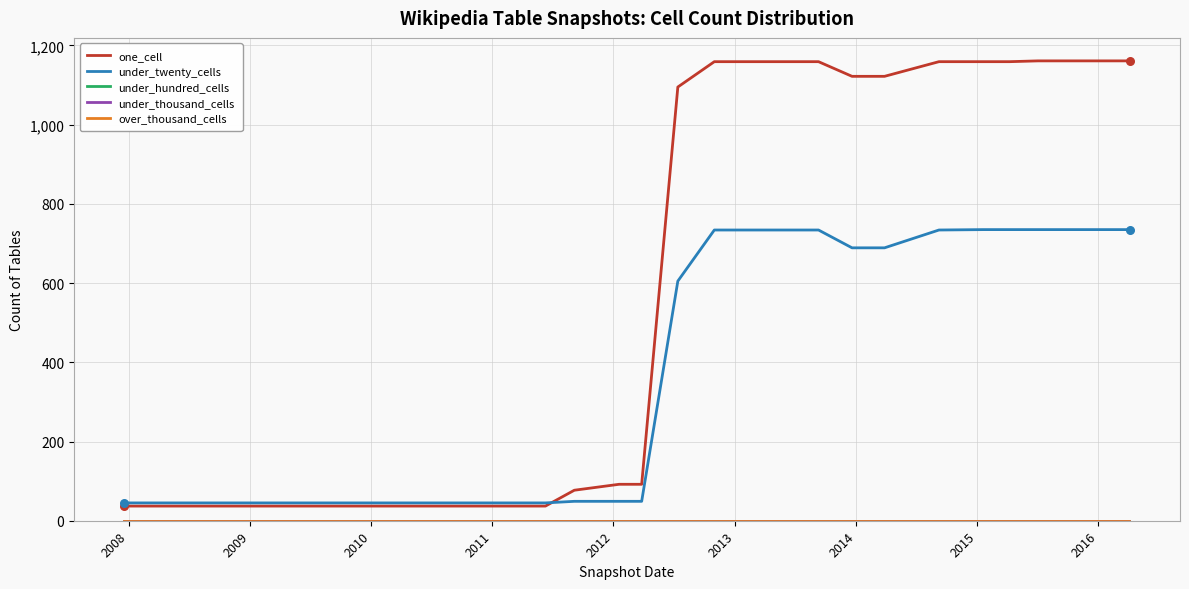

What are all the series names shown in the legend?

one_cell, under_twenty_cells, under_hundred_cells, under_thousand_cells, over_thousand_cells